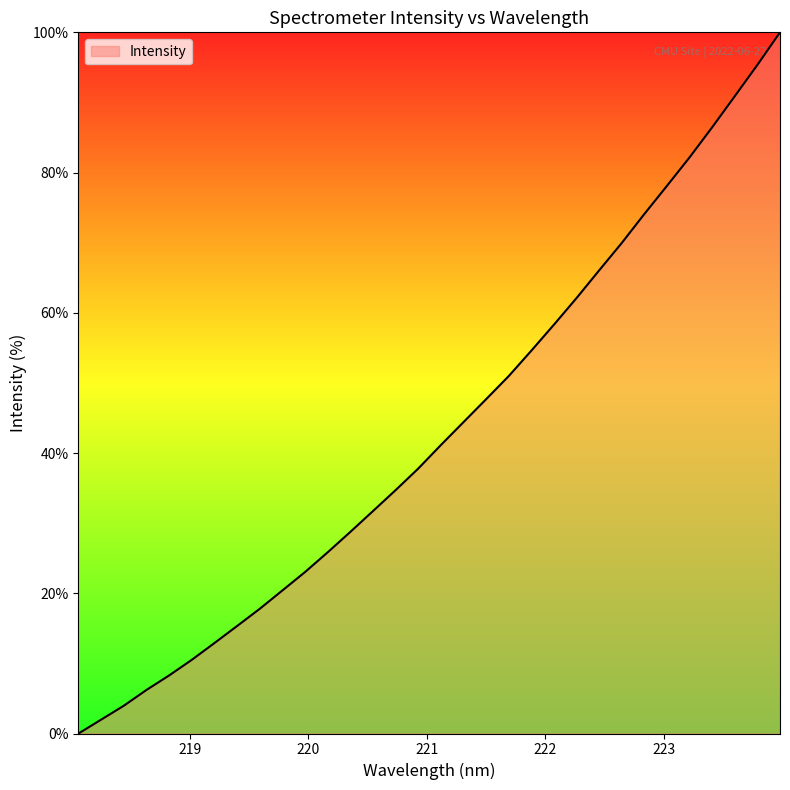

What is the greatest value displayed?

100.0